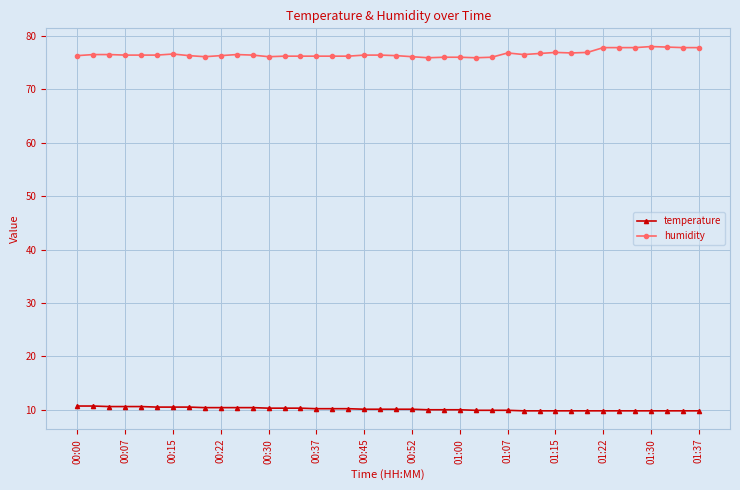

True or false: humidity and temperature cross at least once.

False